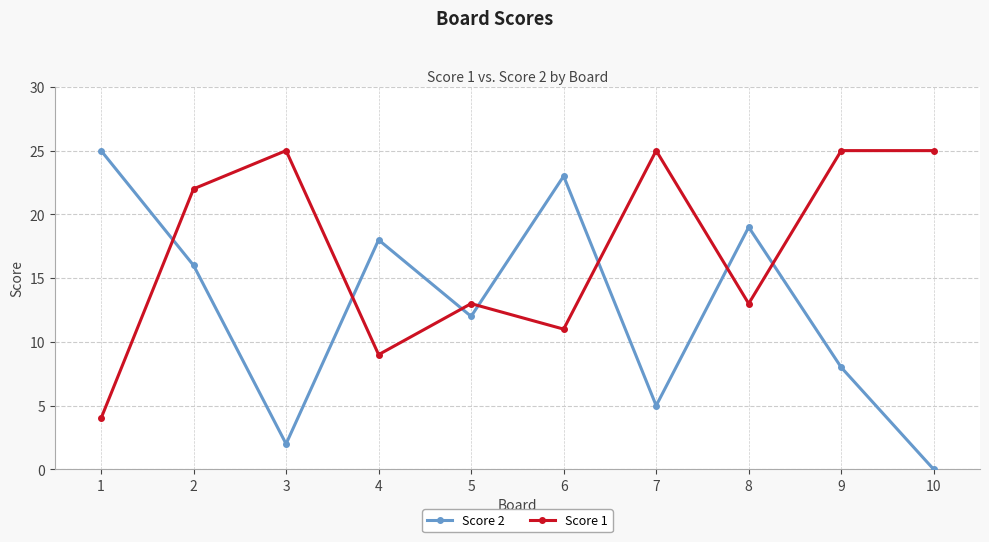

How many values in the Score 1 series are below 22?

5